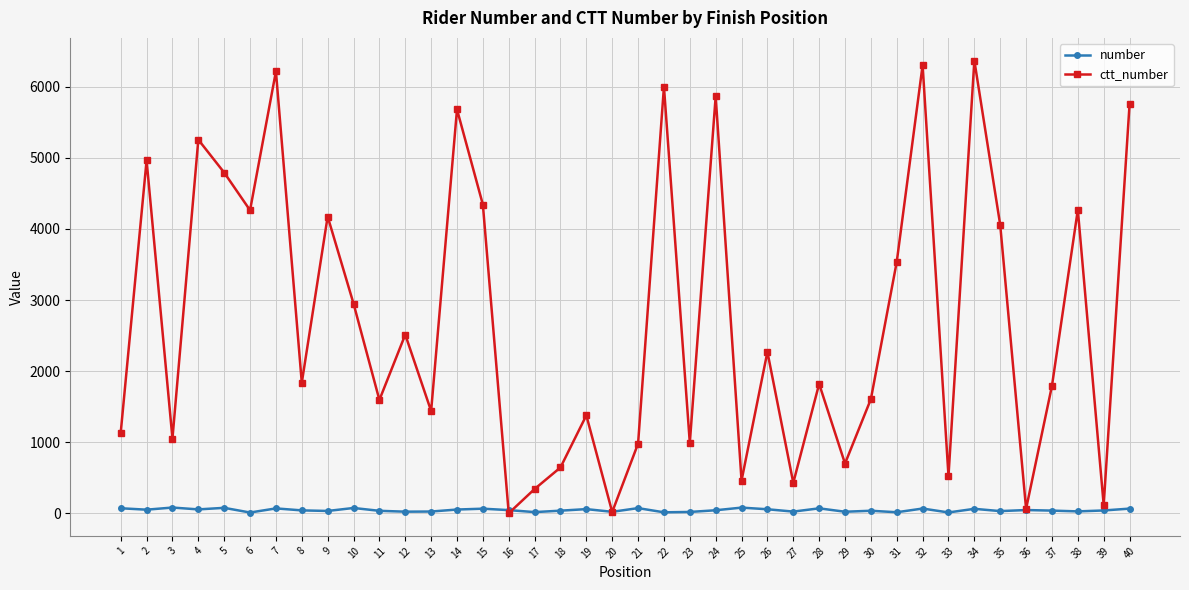

How many interior local valleys does the ctt_number series have?

14